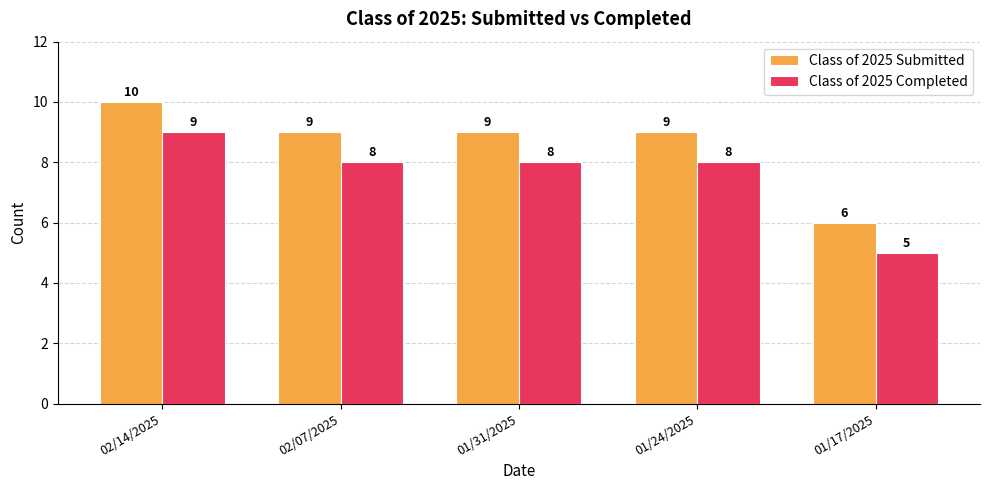

What is the label of the 4th bar from the right?

02/07/2025